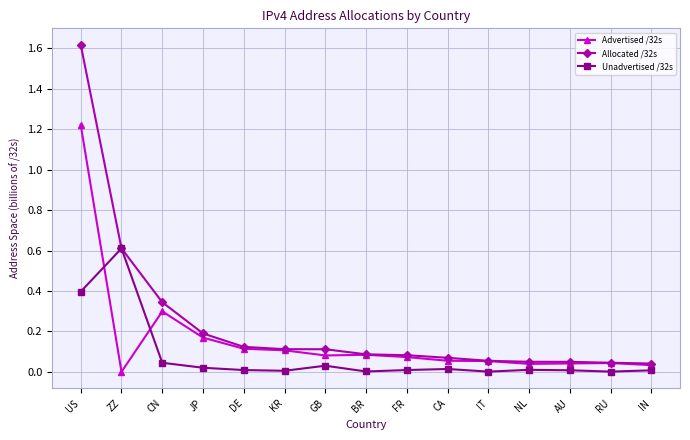

Is this an area chart (filled region under the line)?

No